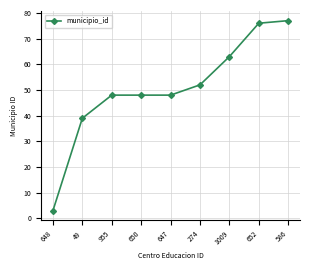

True or false: there are more than 1 points higher than both neighbors.

False